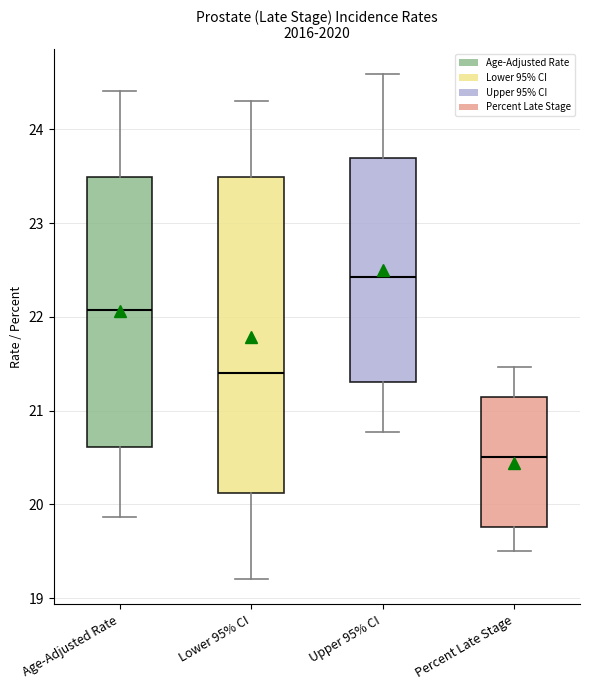

Where does the lower whisker of the box for Age-Adjusted Rate end on the y-axis? The values are not printed on the chart, so give them approximately, as read against the axis.

19.9